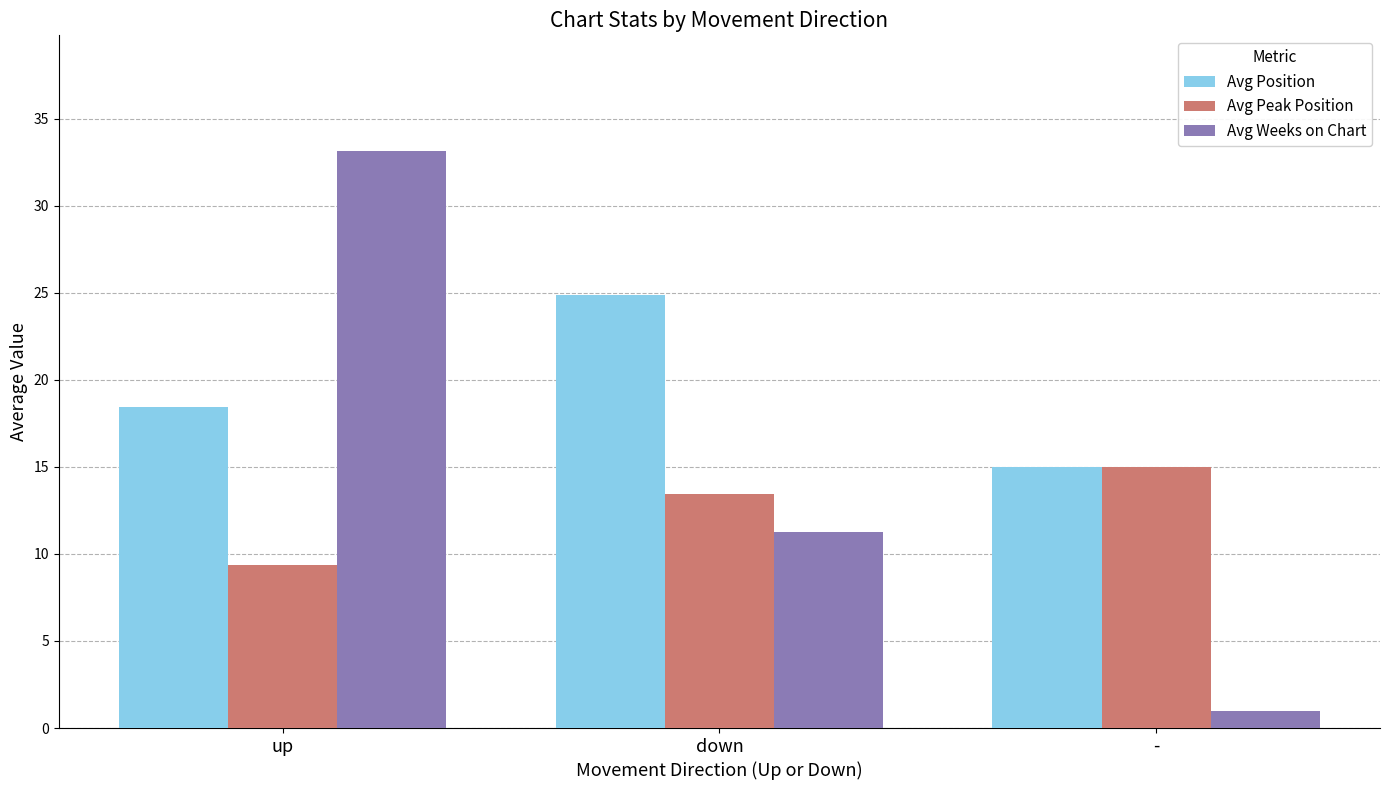

Are the bars horizontal?

No